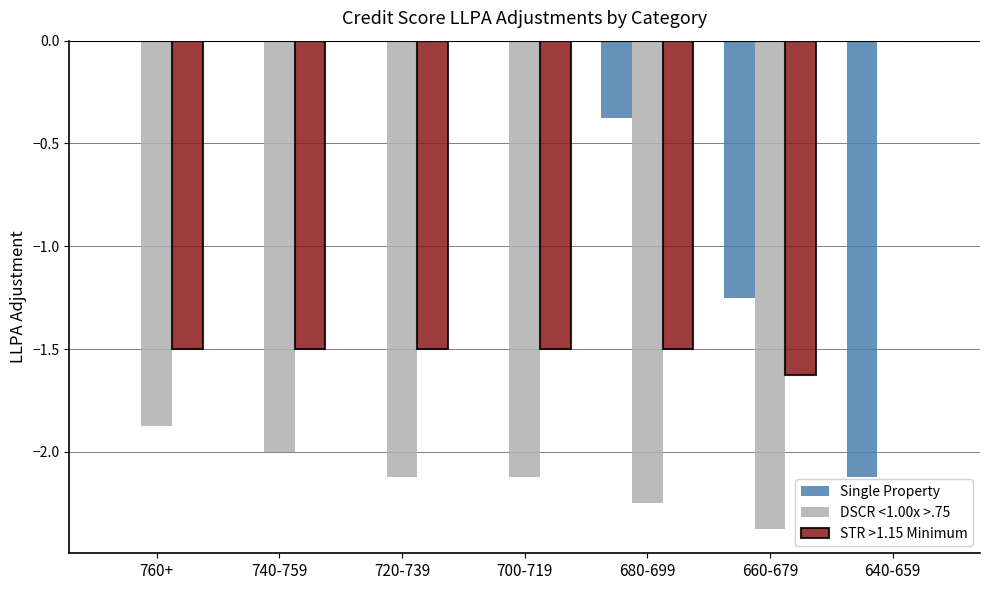

The Single Property series shows -1.1 at 740-759. True or false?

False